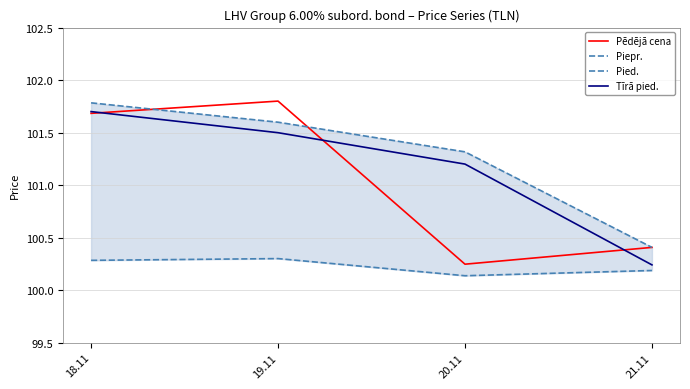

The value of Pied. at 21.11 is 20.3. True or false?

False